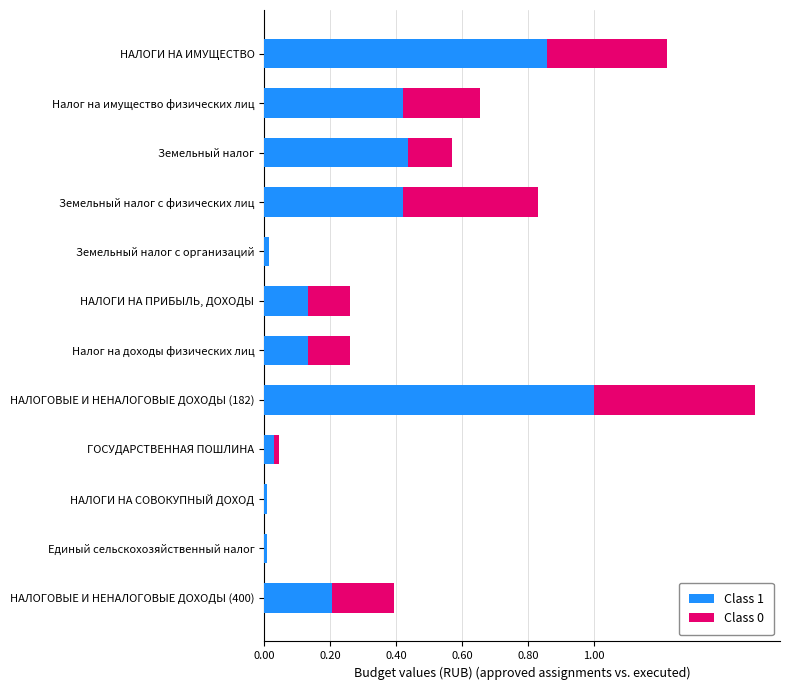

What is the sum of the Class 1 values at Налог на доходы физических лиц and НАЛОГОВЫЕ И НЕНАЛОГОВЫЕ ДОХОДЫ (182)?

1.1